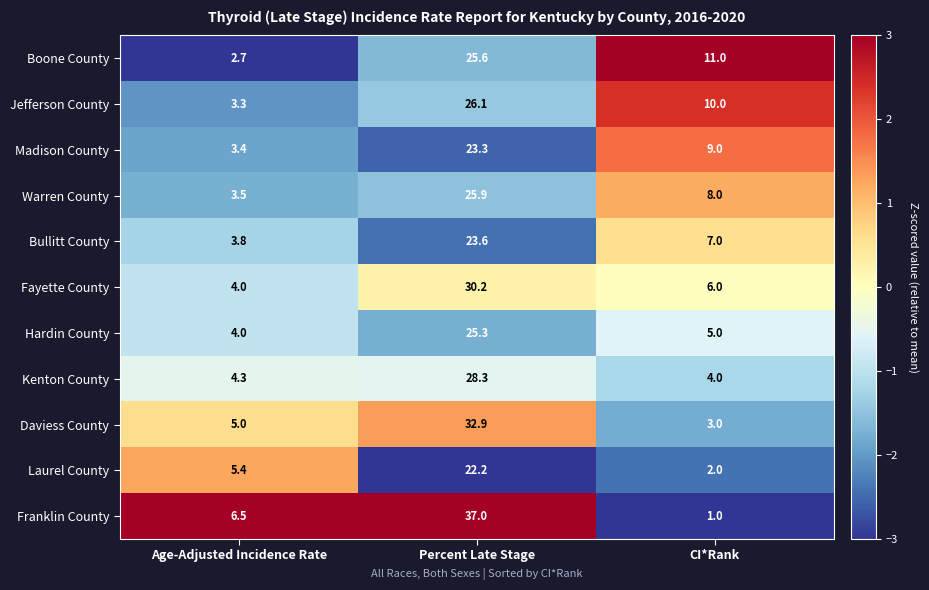

At which label does Fayette County first exceed 6?

Percent Late Stage